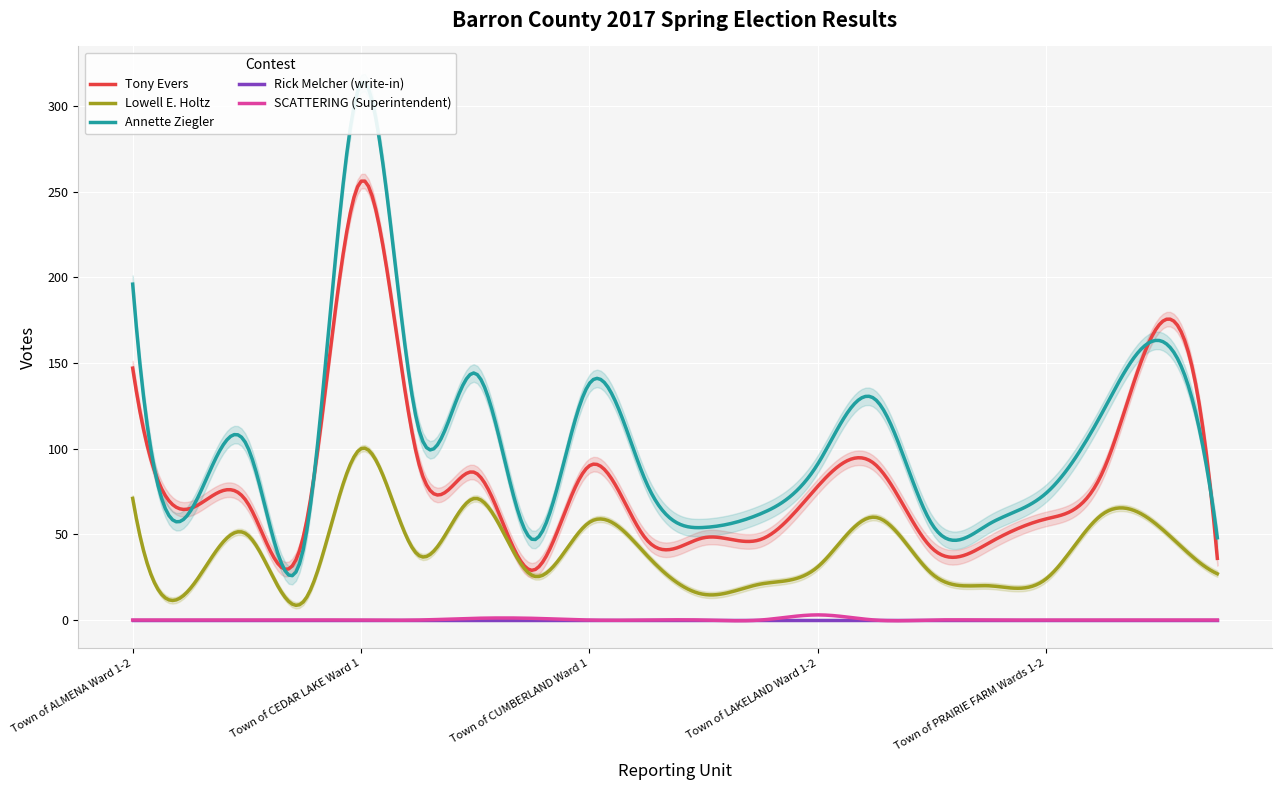

At how many categories does at least one series exceed 188?

2